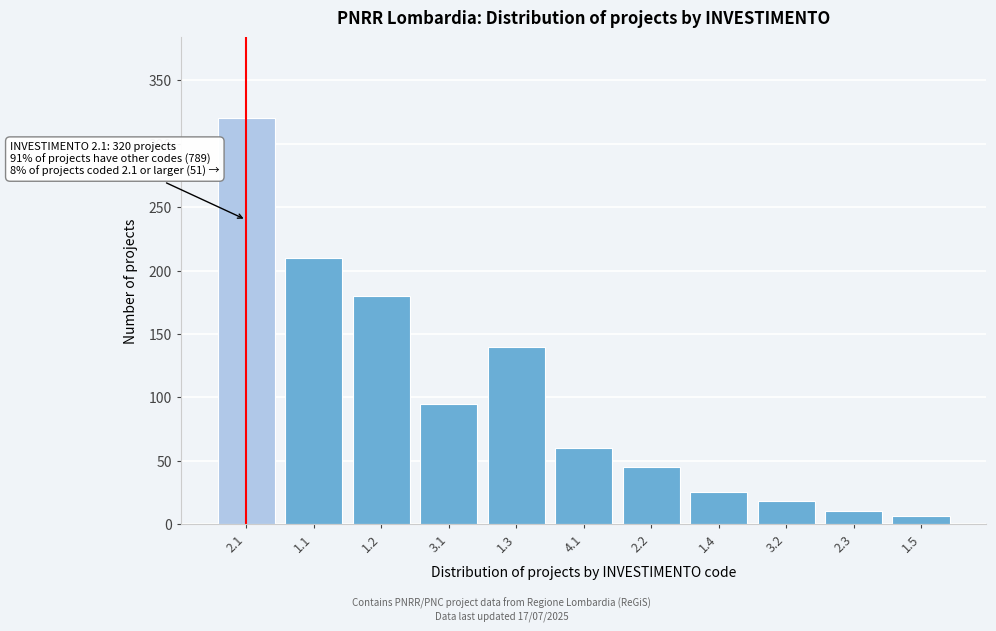

Reading left to right, transcribe all the data shown in this chart.

320	210	180	95	140	60	45	25	18	10	6